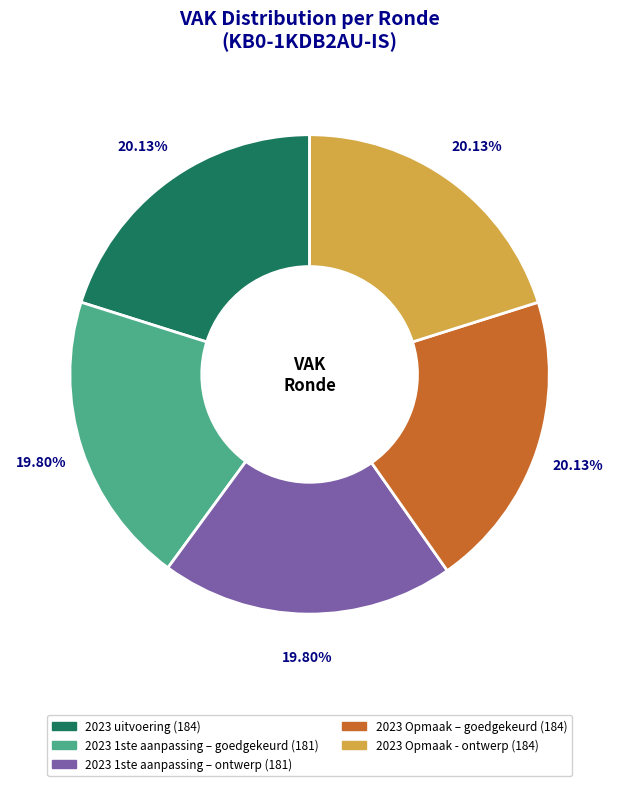

How many segments does this pie chart have?

5